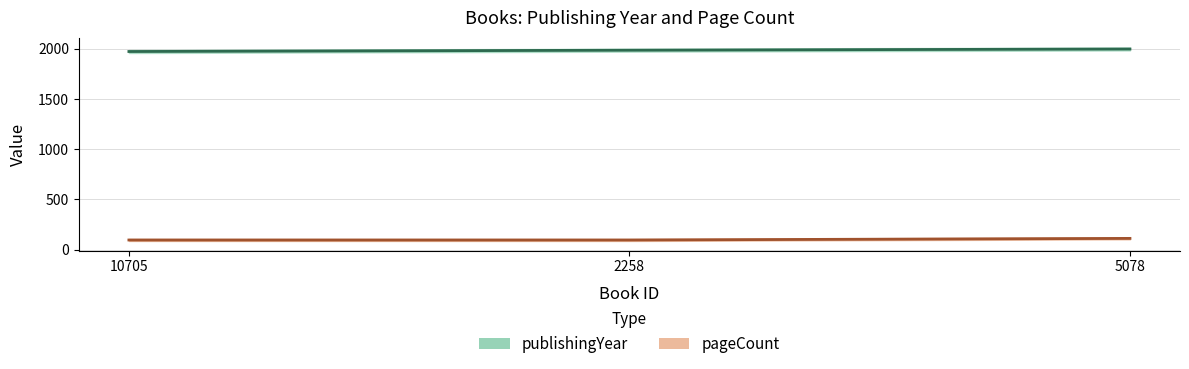

How many data points in publishingYear are above 1985?

1